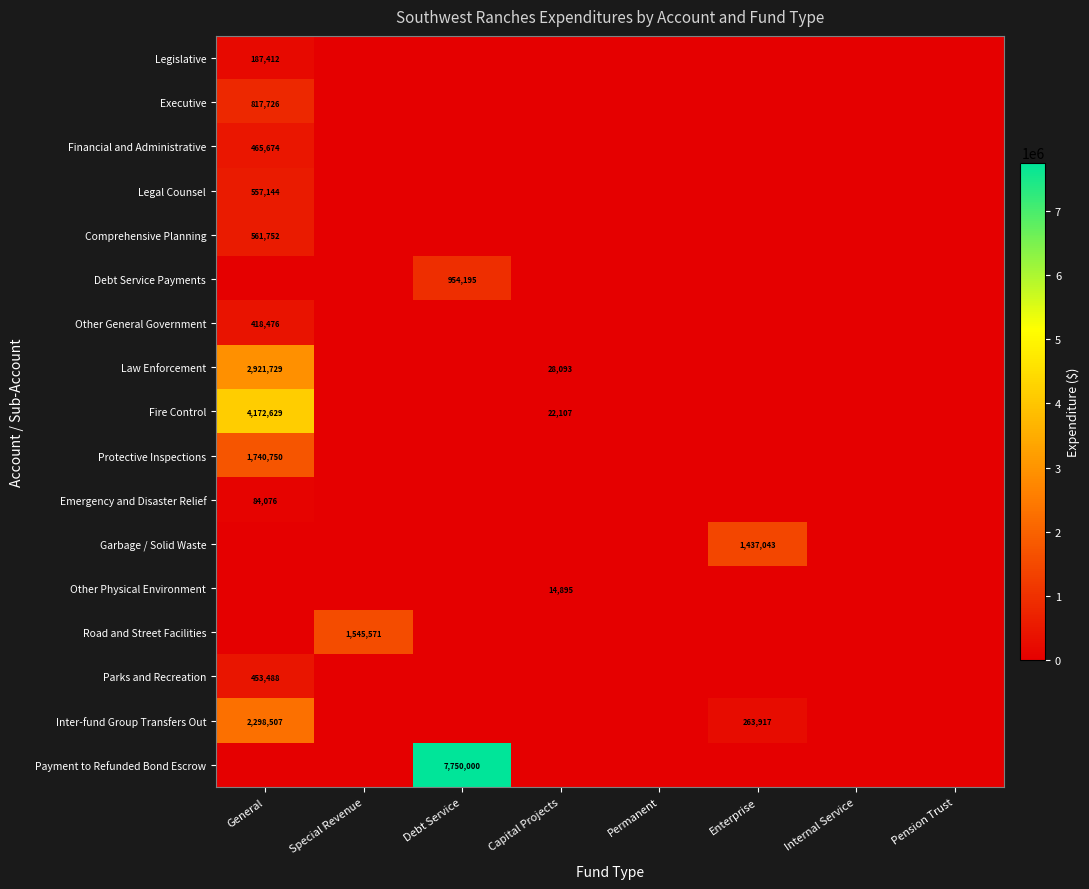

The value of Emergency and Disaster Relief at General is 84076. True or false?

True